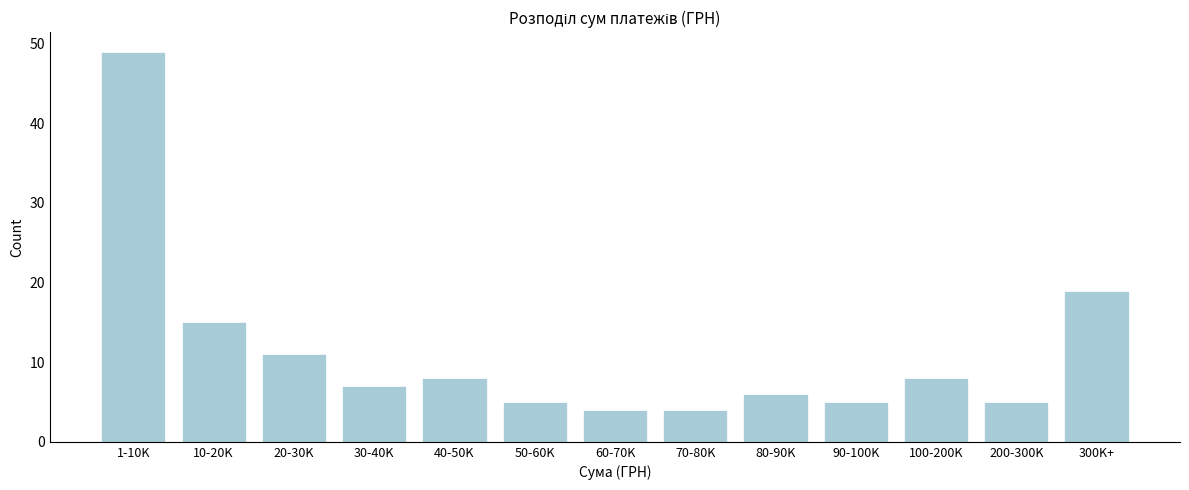

Reading left to right, list all the values displayed in this chart.

1-10K=49	10-20K=15	20-30K=11	30-40K=7	40-50K=8	50-60K=5	60-70K=4	70-80K=4	80-90K=6	90-100K=5	100-200K=8	200-300K=5	300K+=19